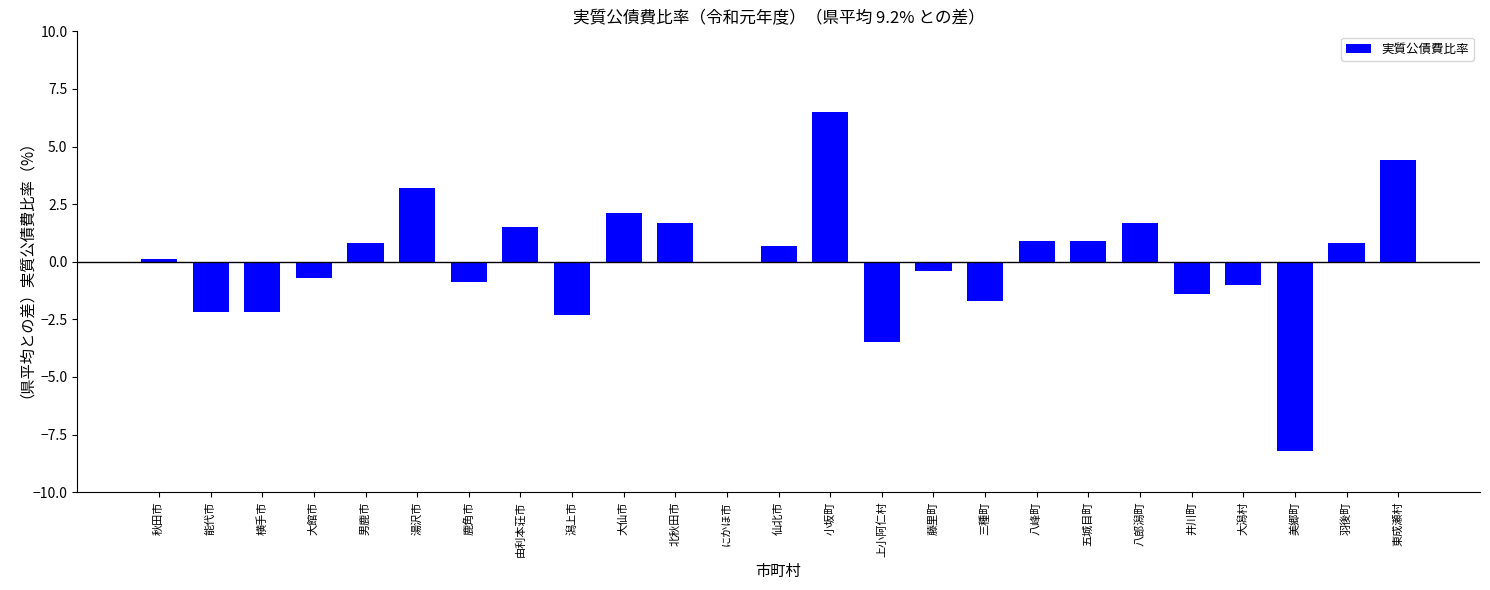

Reading right to left, extract all data points from this chart.

4.4	0.8	-8.2	-1.0	-1.4	1.7	0.9	0.9	-1.7	-0.4	-3.5	6.5	0.7	0.0	1.7	2.1	-2.3	1.5	-0.9	3.2	0.8	-0.7	-2.2	-2.2	0.1